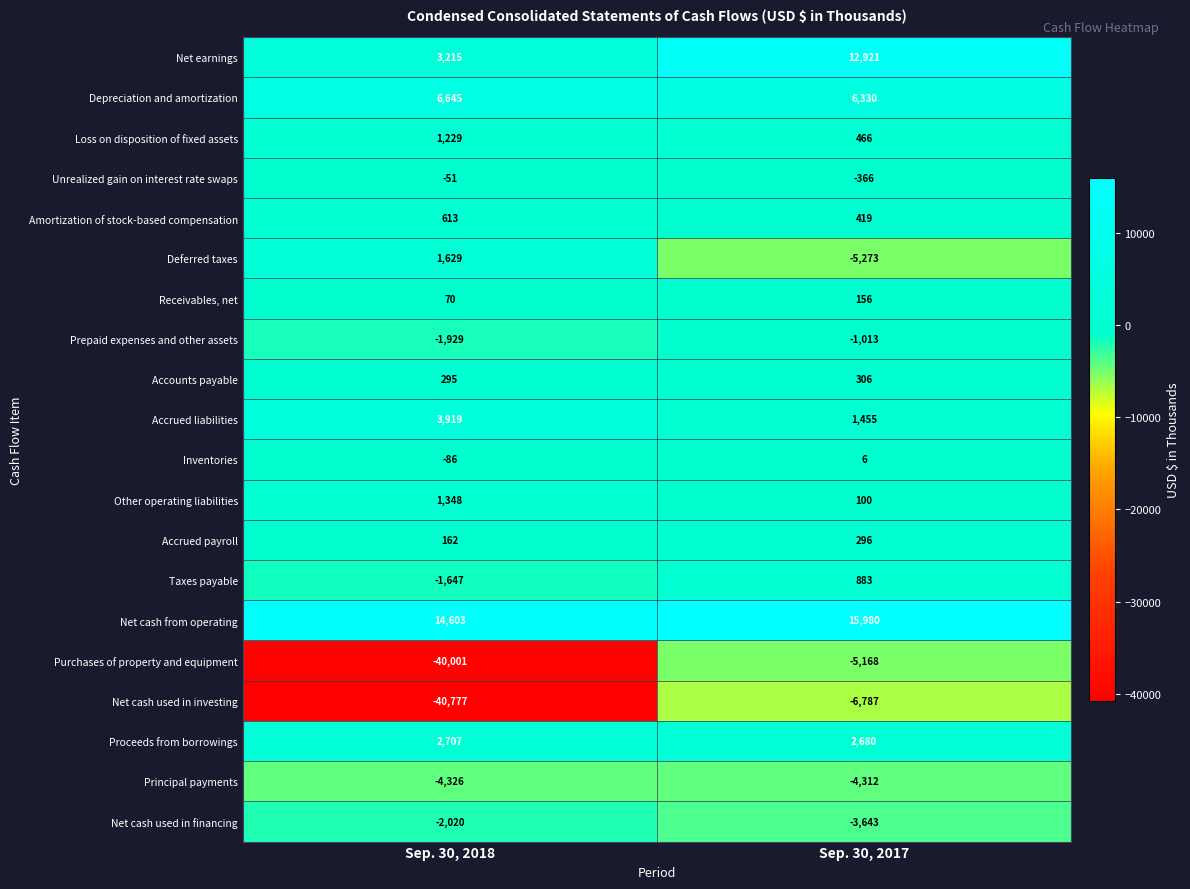

What is the maximum value shown in the chart?

15980